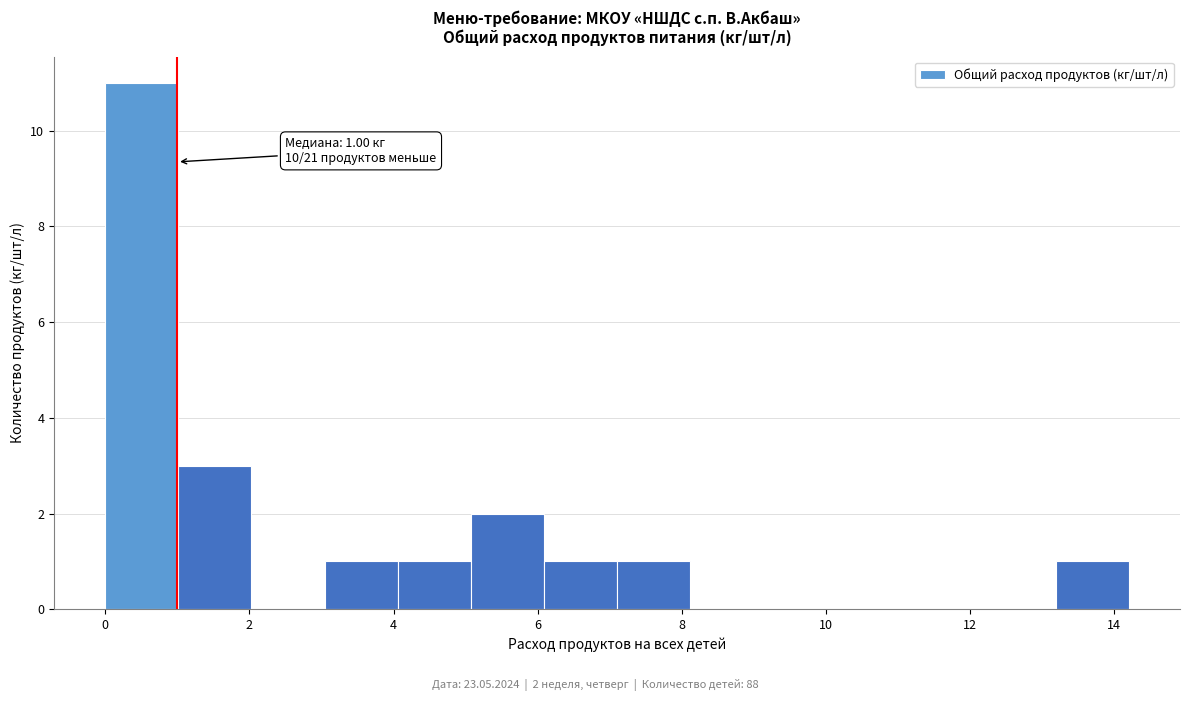

Over which range of the x-axis is the bar tallest?

0.0 to 1.0